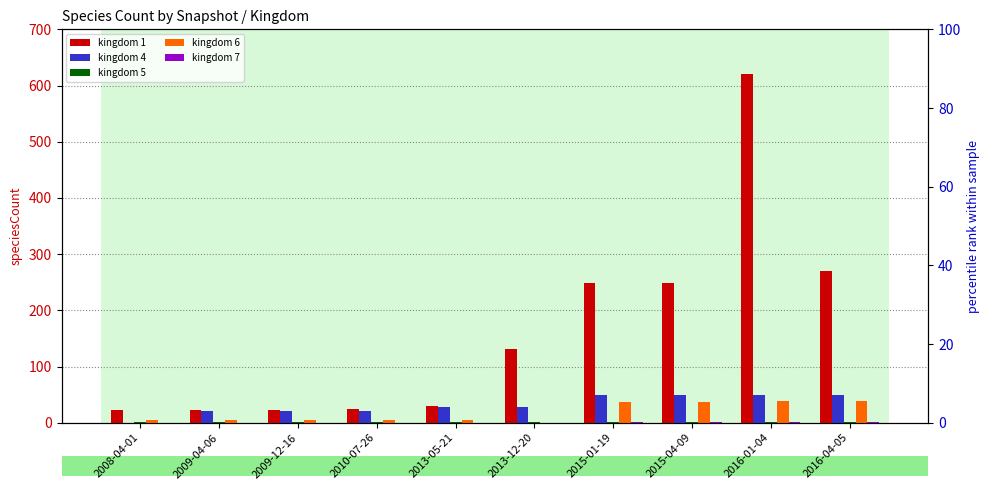

Which series has the widest spread of values?

kingdom 1